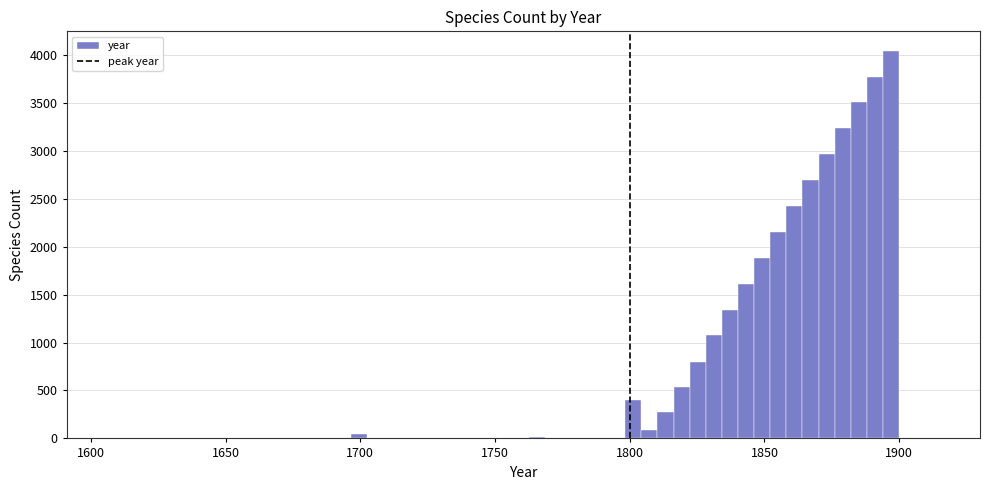

Around what value on the x-axis is the tallest bar? Give the approximate position of its centre, as read against the axis.

1895